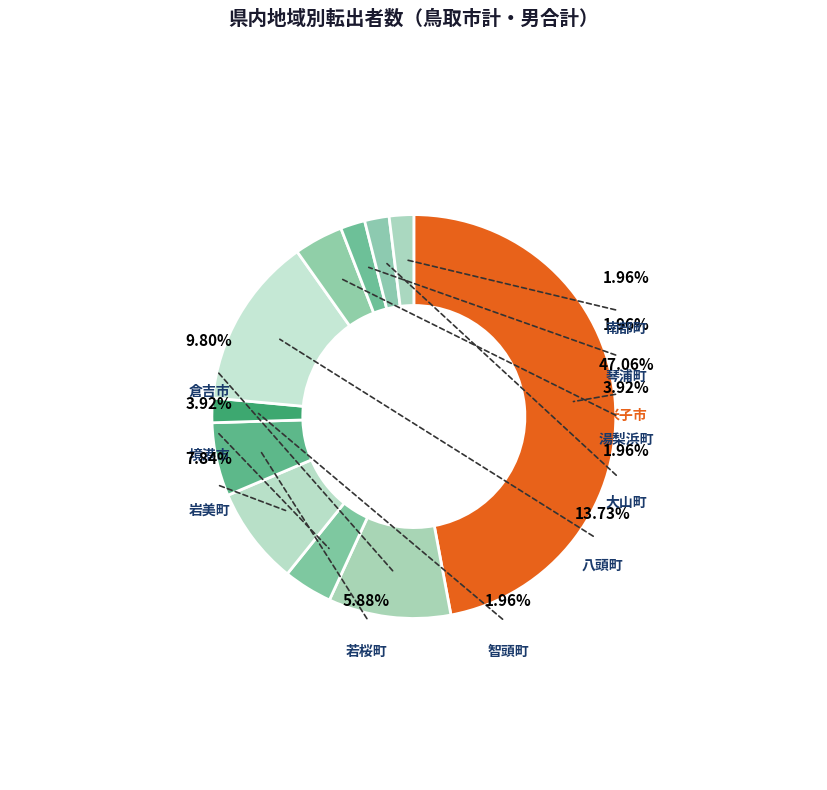

Does 南部町 account for over 50% of the chart?

No